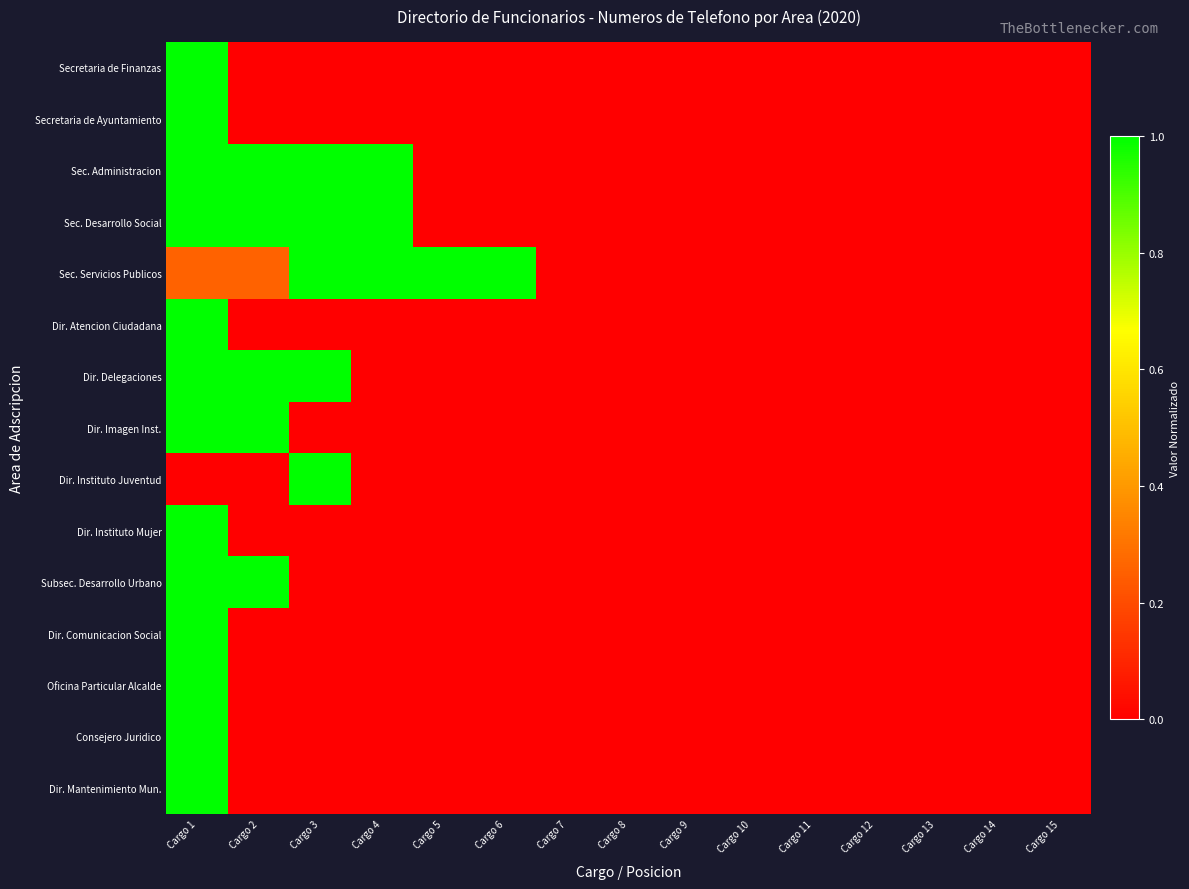

Rank the series at Cargo 12 from lowest to highest value.

Secretaria de Finanzas, Secretaria de Ayuntamiento, Sec. Administracion, Sec. Desarrollo Social, Sec. Servicios Publicos, Dir. Atencion Ciudadana, Dir. Delegaciones, Dir. Imagen Inst., Dir. Instituto Juventud, Dir. Instituto Mujer, Subsec. Desarrollo Urbano, Dir. Comunicacion Social, Oficina Particular Alcalde, Consejero Juridico, Dir. Mantenimiento Mun.